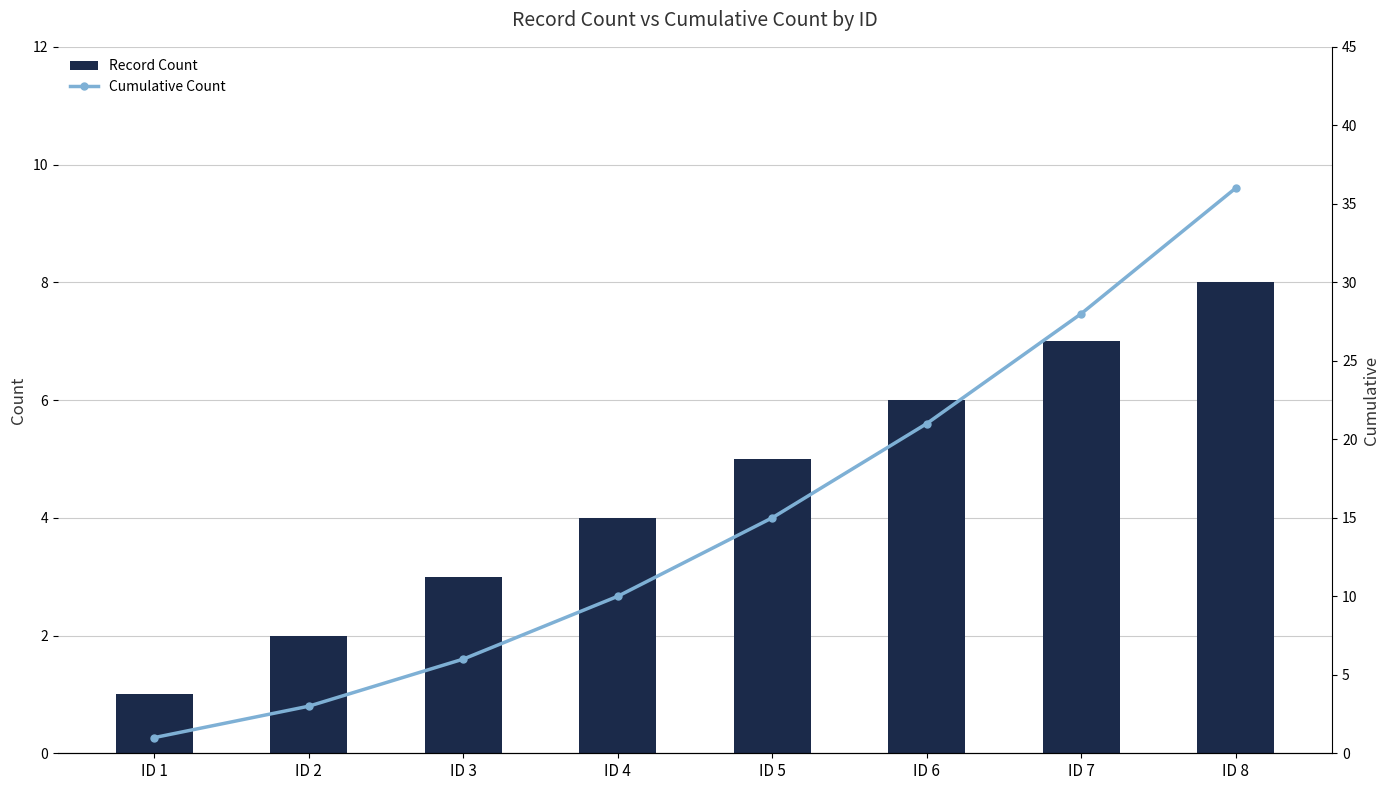

Where is Cumulative Count nearest to the value 18?

ID 5